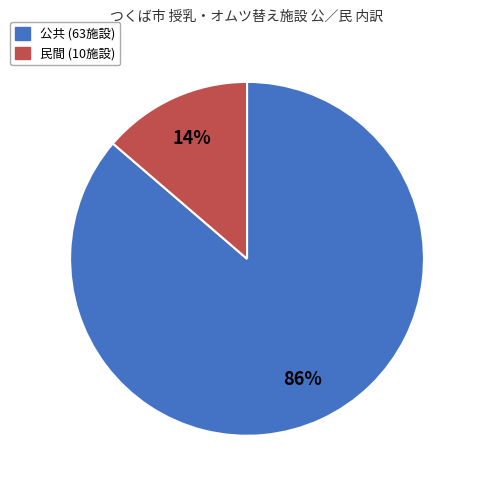

True or false: 公共 accounts for 86% of the total.

True